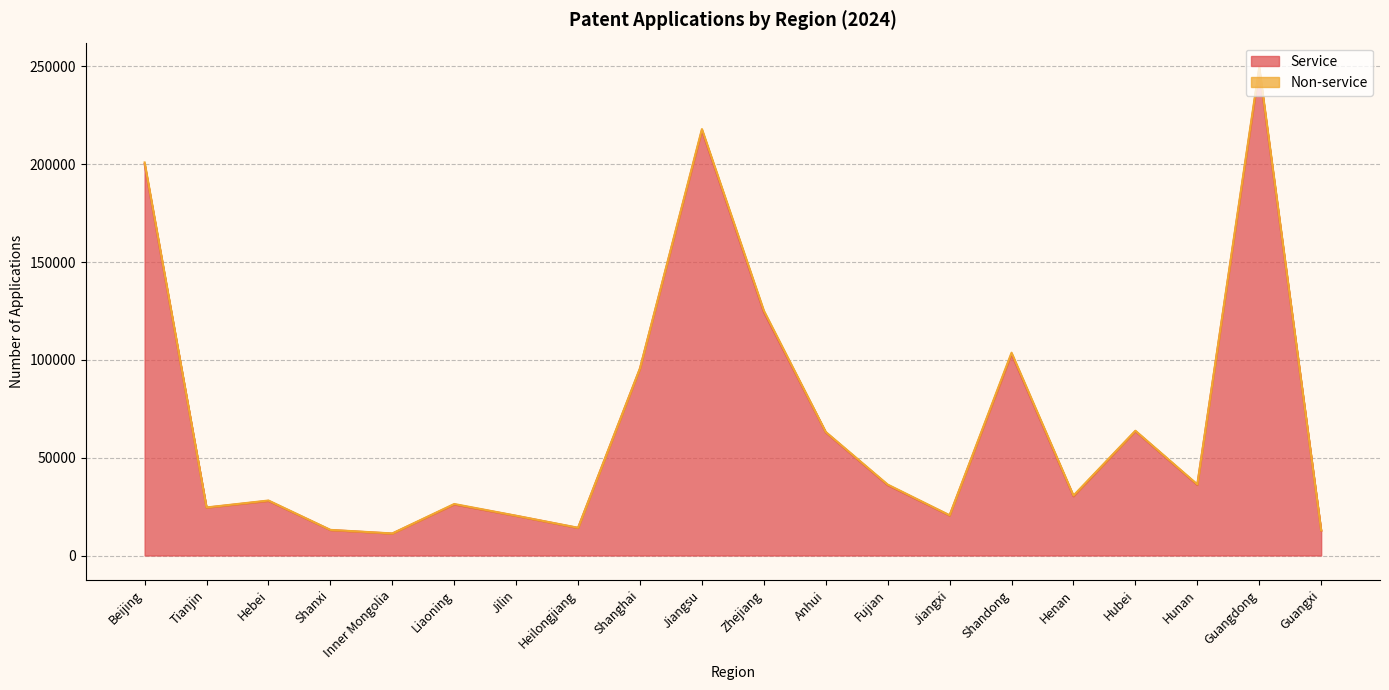

Reading left to right, what are all the values shown in this chart?

Beijing=200092	Tianjin=24444	Hebei=27923	Shanxi=13005	Inner Mongolia=11190	Liaoning=26097	Jilin=20234	Heilongjiang=14070	Shanghai=95481	Jiangsu=217335	Zhejiang=124485	Anhui=62922	Fujian=35979	Jiangxi=20417	Shandong=103032	Henan=30282	Hubei=63553	Hunan=36092	Guangdong=248589	Guangxi=12652